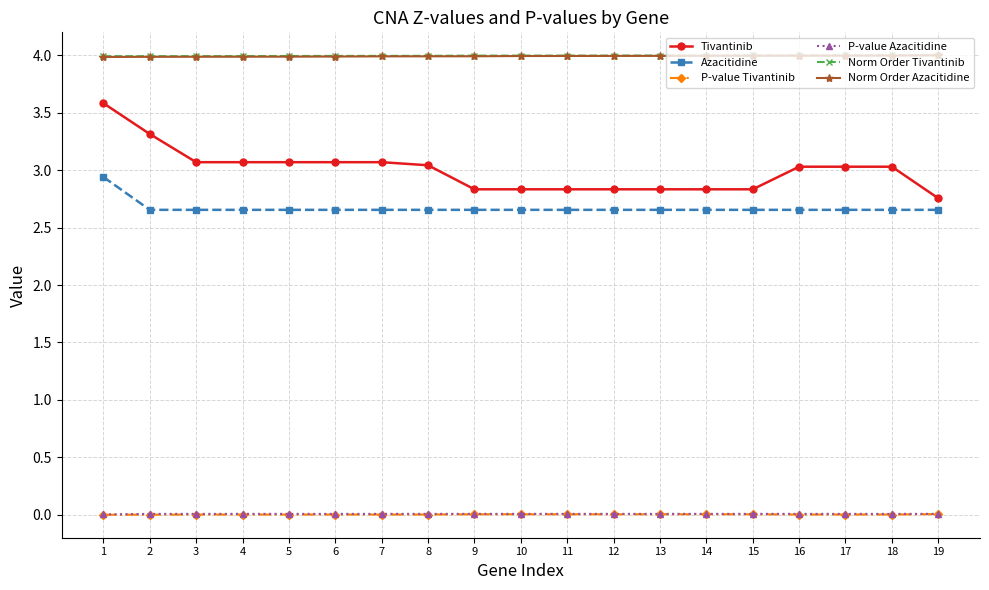

How many categories are shown in the chart?

19